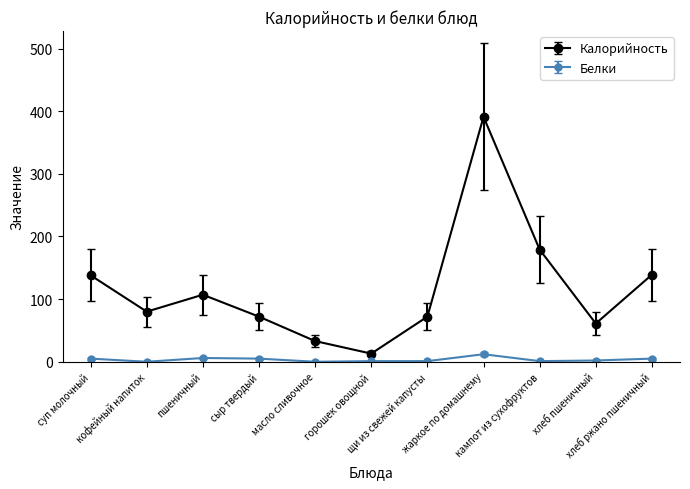

What are all the series names shown in the legend?

Калорийность, Белки